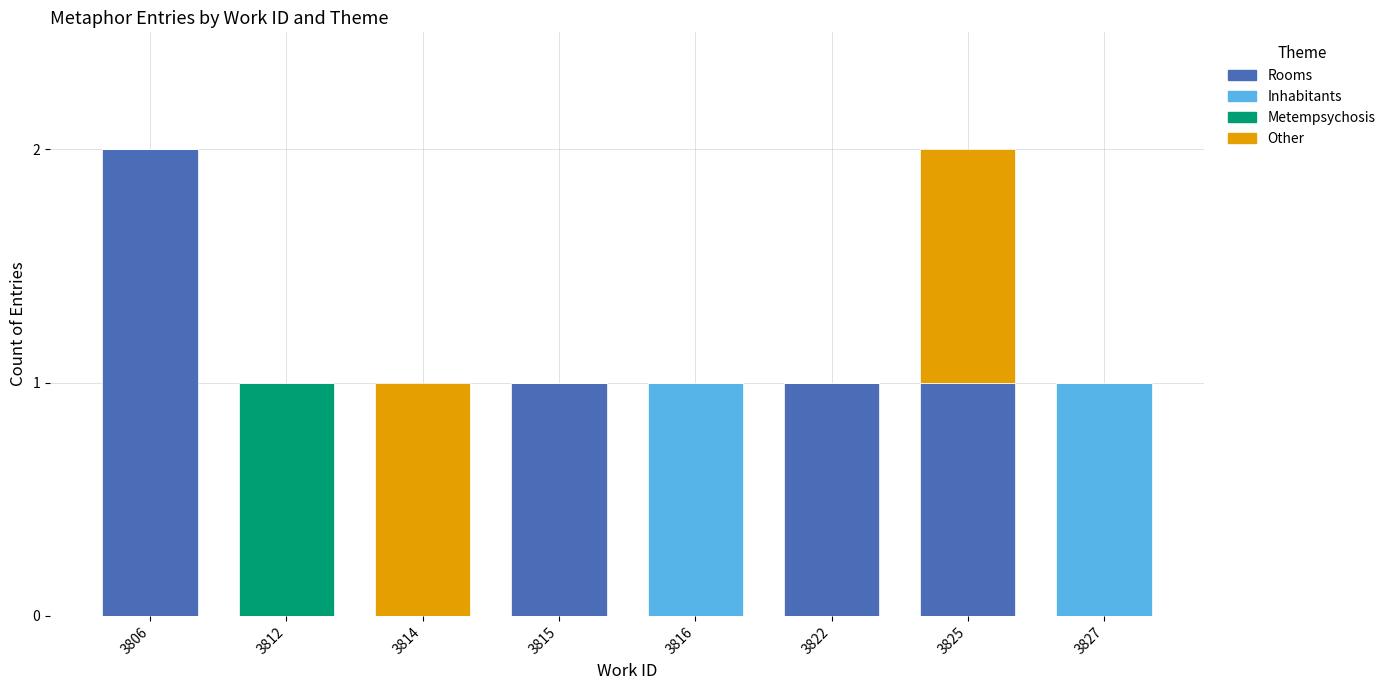

The value of Rooms at 3812 is 0. True or false?

True